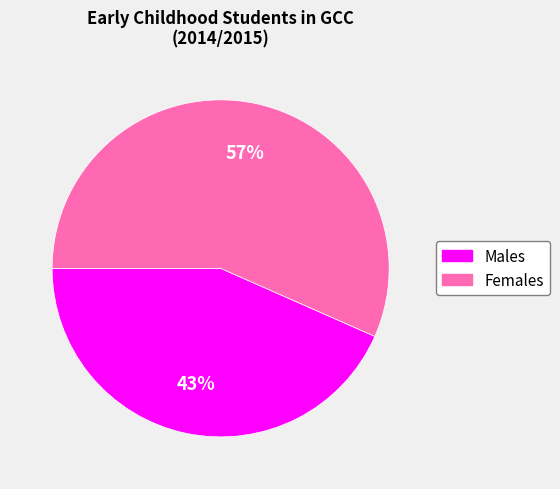

Between Females and Males, which is larger?

Females